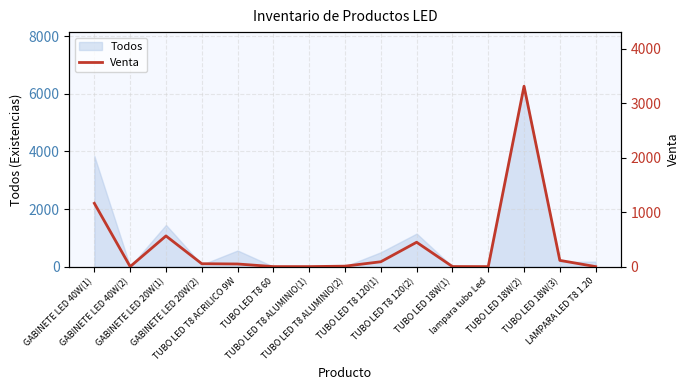

Rank the categories by value from lowest to highest.

GABINETE LED 40W(2), TUBO LED T8 60, TUBO LED T8 ALUMINIO(1), lampara tubo Led, LAMPARA LED T8 1.20, TUBO LED 18W(1), TUBO LED T8 ALUMINIO(2), TUBO LED T8 ACRILICO 9W, GABINETE LED 20W(2), TUBO LED T8 120(1), TUBO LED 18W(3), TUBO LED T8 120(2), GABINETE LED 20W(1), GABINETE LED 40W(1), TUBO LED 18W(2)